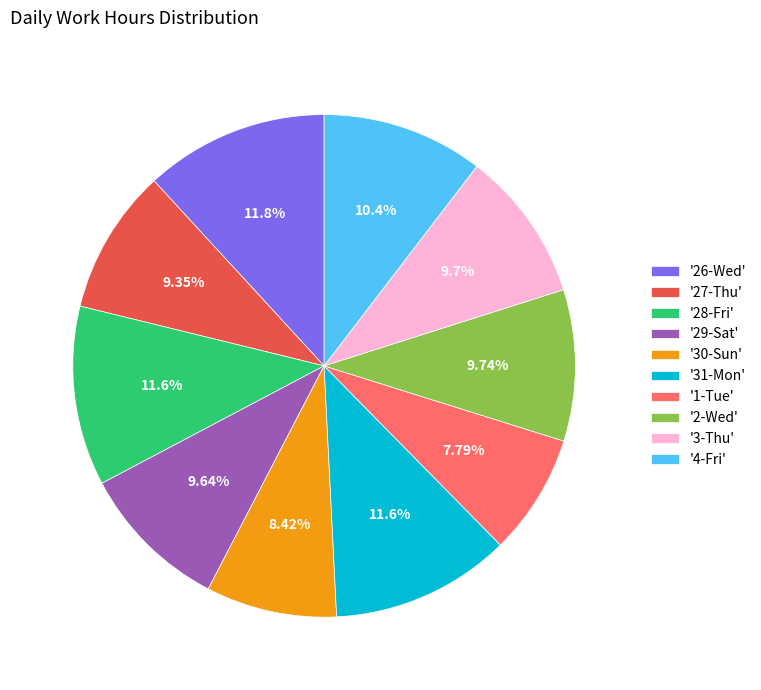

Between '3-Thu' and '30-Sun', which is larger?

'3-Thu'